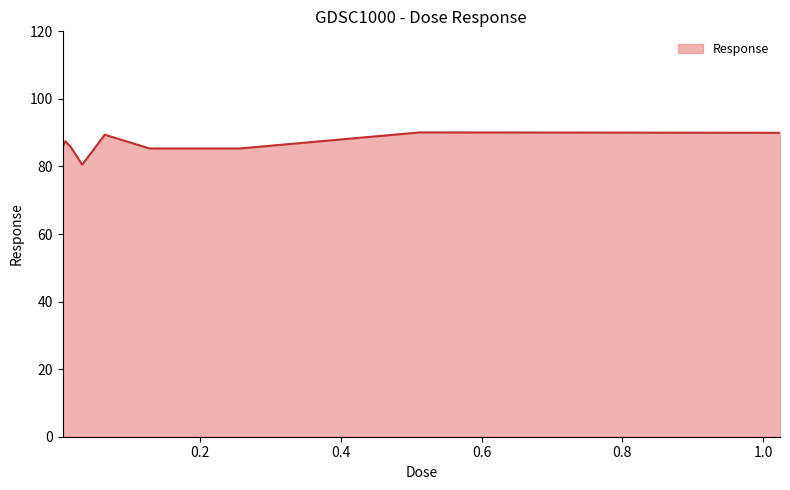

What is the minimum value shown in the chart?

80.5